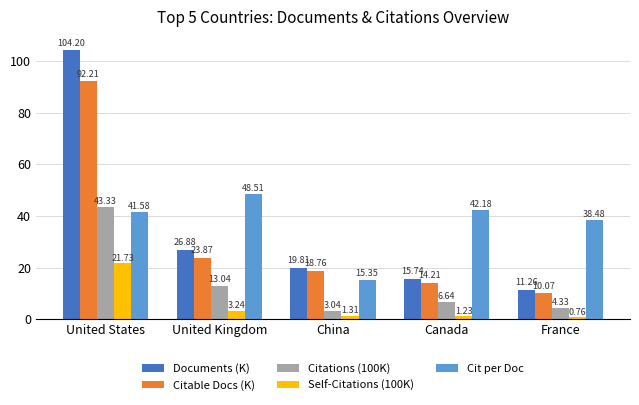

What is the difference between the maximum and second lowest values in the Self-Citations (100K) series?

20.5